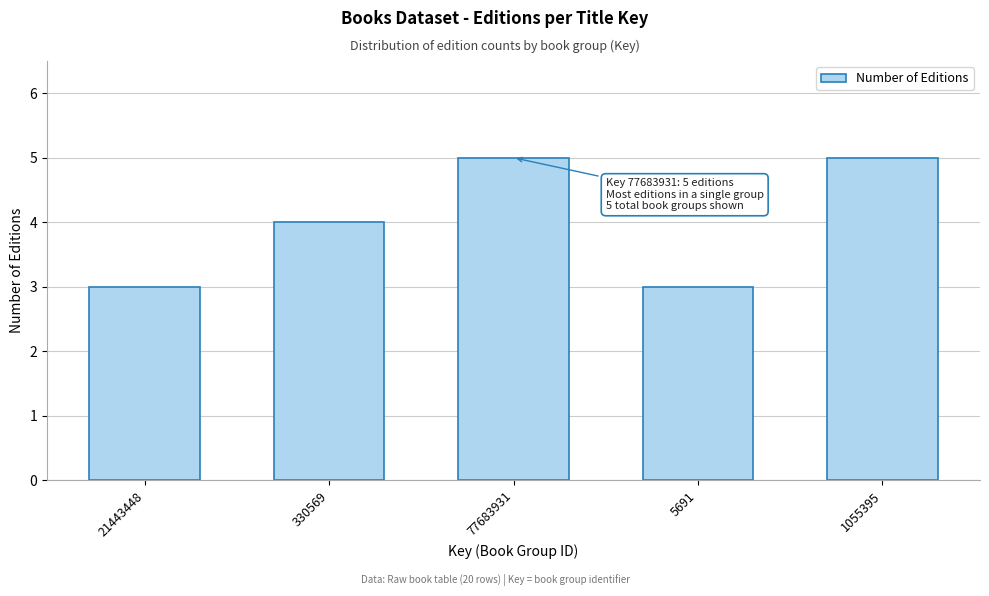

Reading left to right, what are all the values shown in this chart?

21443448=3	330569=4	77683931=5	5691=3	1055395=5